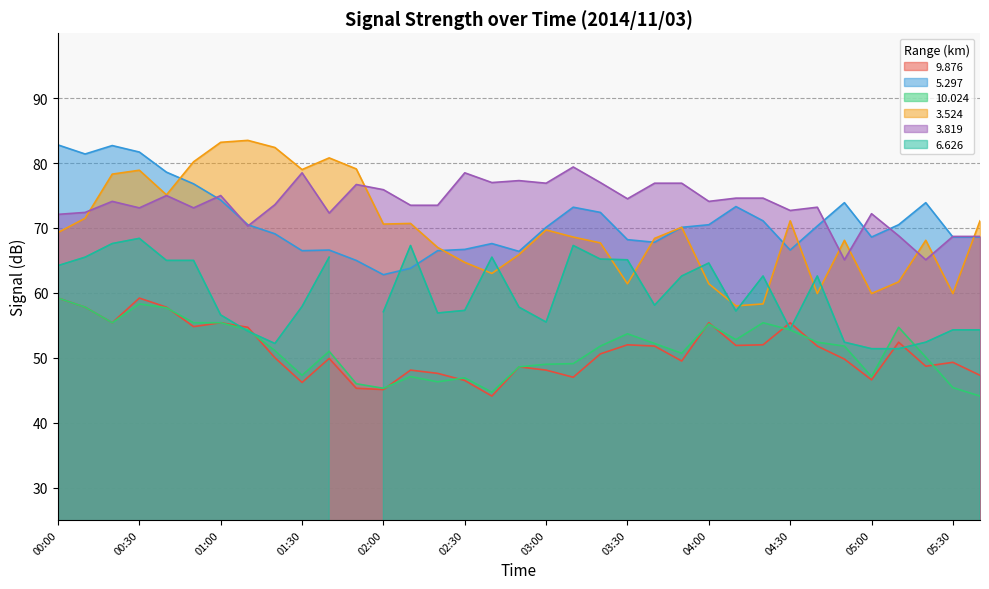

True or false: 10.024 and 5.297 intersect in this chart.

False